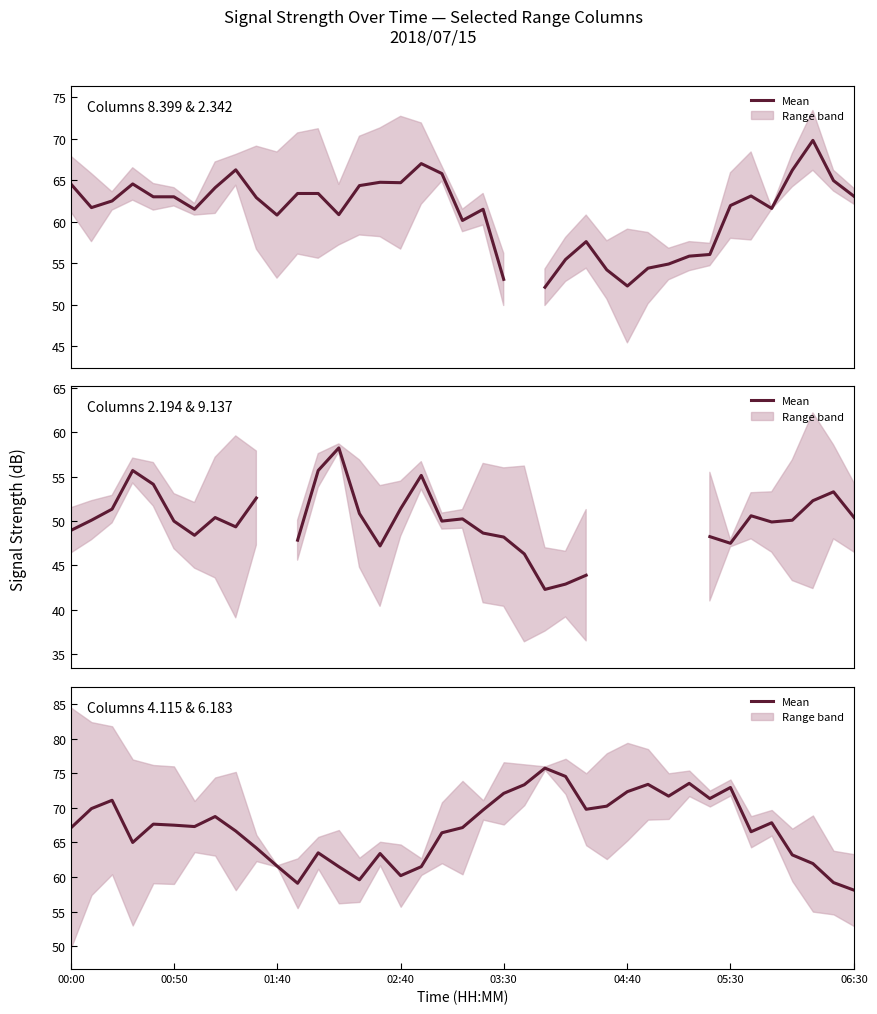

The value of 8.399 & 2.342 mean at 26 is 54.2. True or false?

True